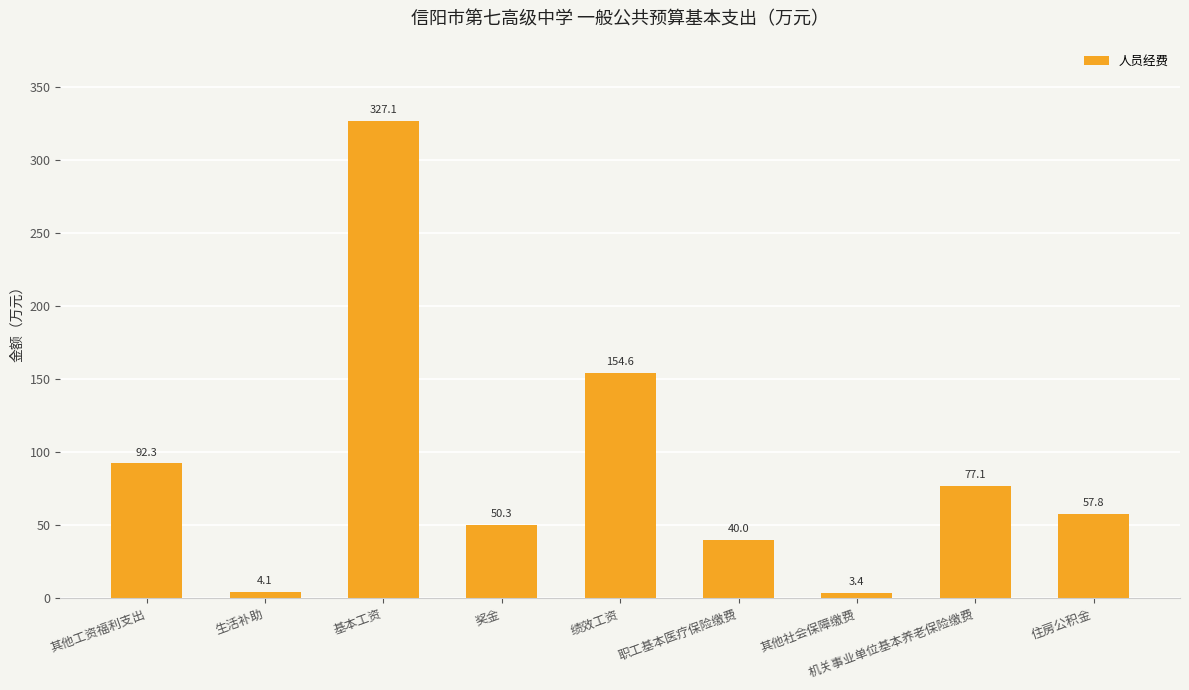

What is the sum of the values at 其他社会保障缴费 and 其他工资福利支出?

95.7